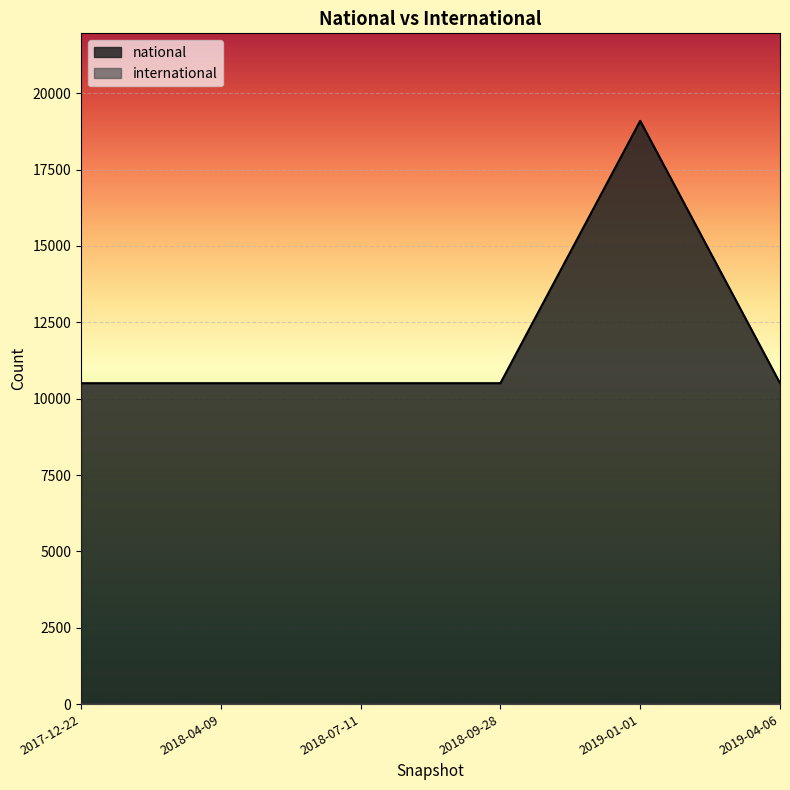

What is the difference between the maximum and second lowest values?

8589